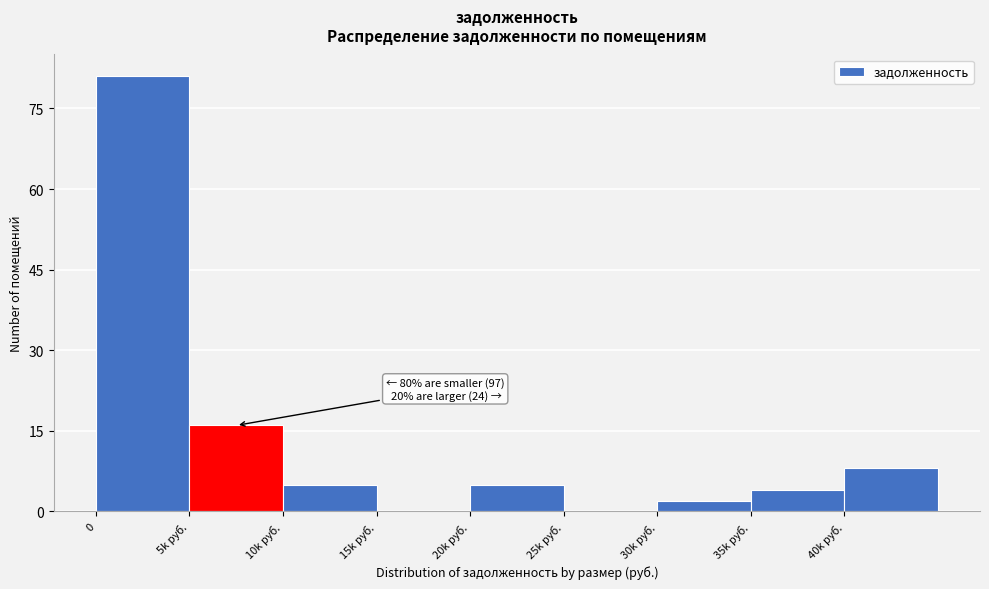

Reading left to right, transcribe all the data shown in this chart.

0=81	5k руб.=16	10k руб.=5	15k руб.=0	20k руб.=5	25k руб.=0	30k руб.=2	35k руб.=4	40k руб.=8